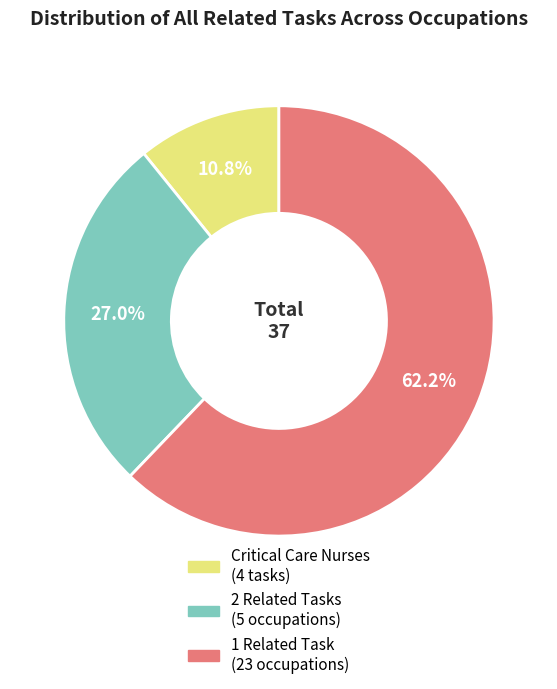

Does any single category account for the majority?

Yes